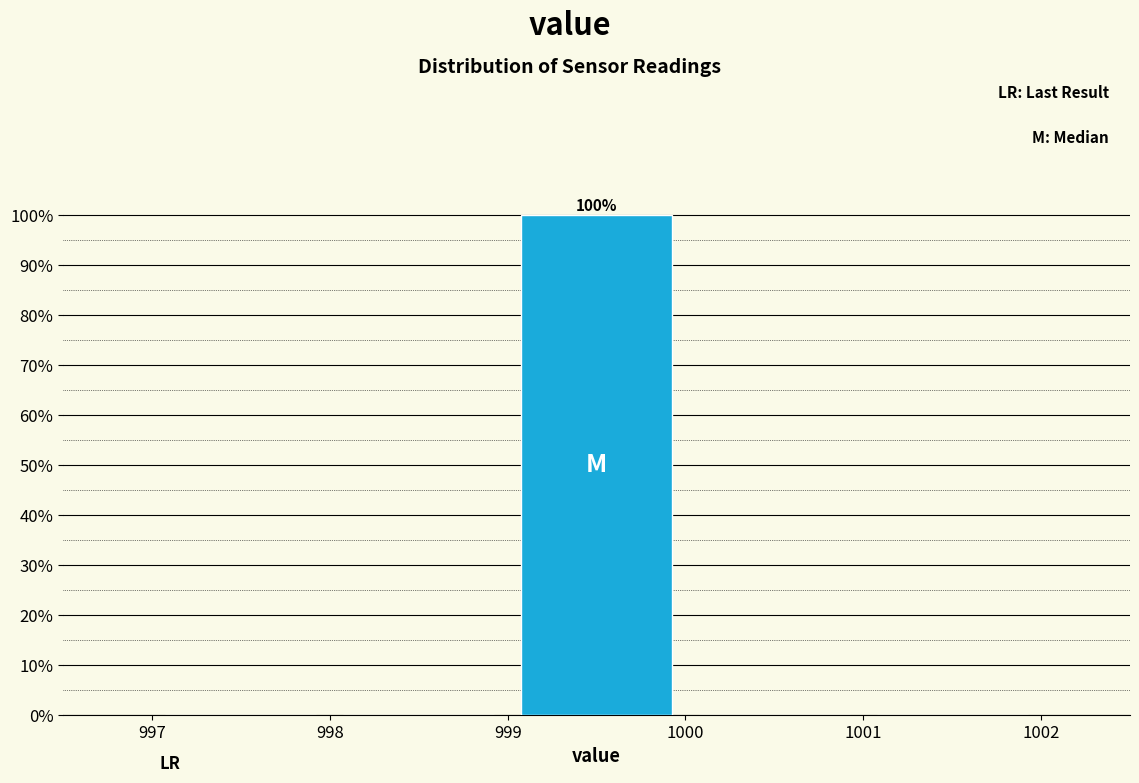

Over which range of the x-axis is the bar tallest?

999 to 1000